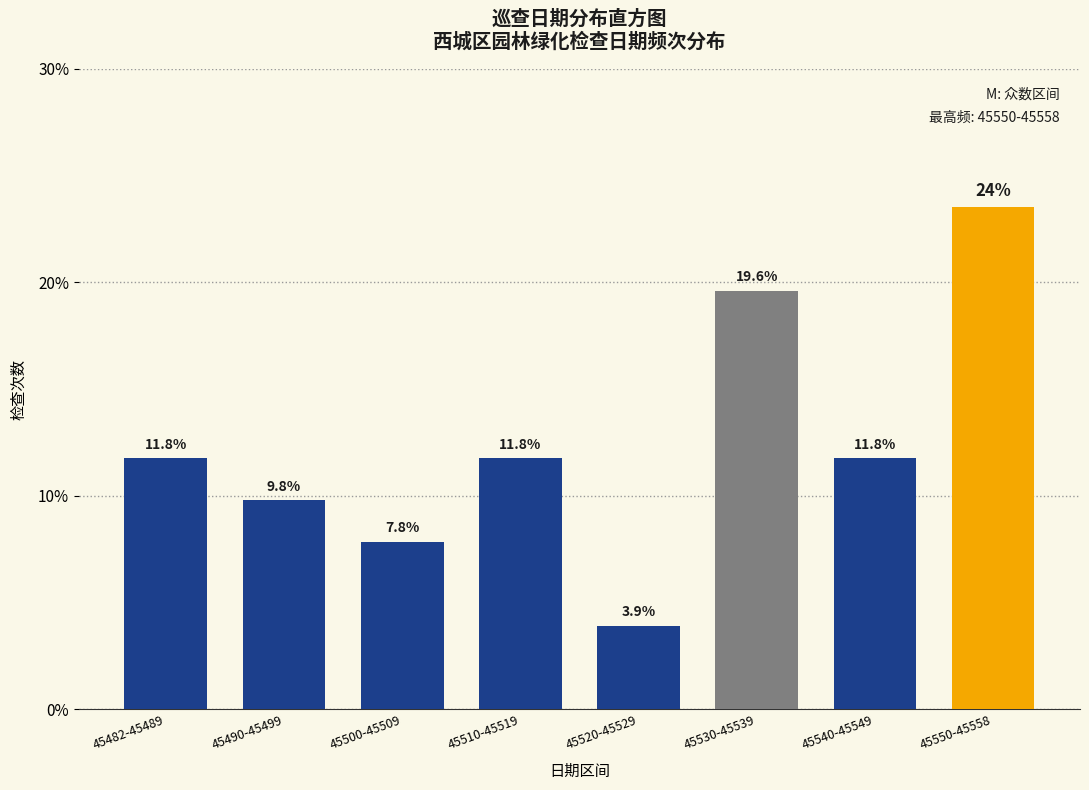

Reading left to right, extract all data points from this chart.

11.8	9.8	7.8	11.8	3.9	19.6	11.8	23.5